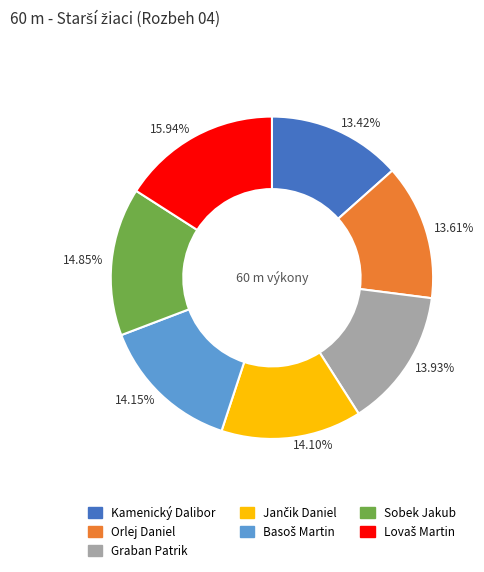

Is Sobek Jakub the majority of the pie?

No